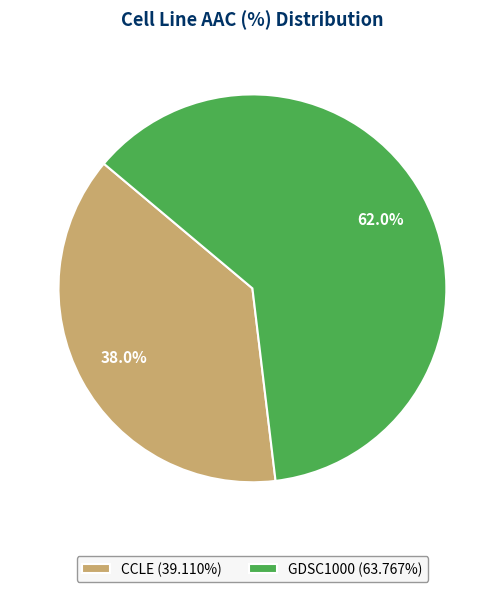

What is the majority slice?

GDSC1000